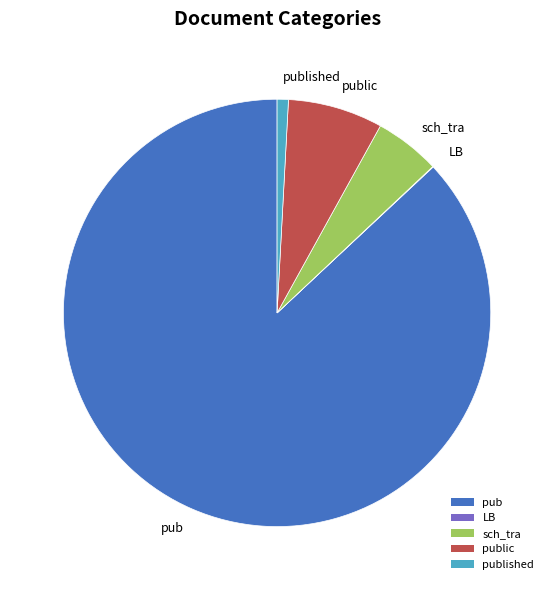

Is it true that pub is 79% of the pie?

False